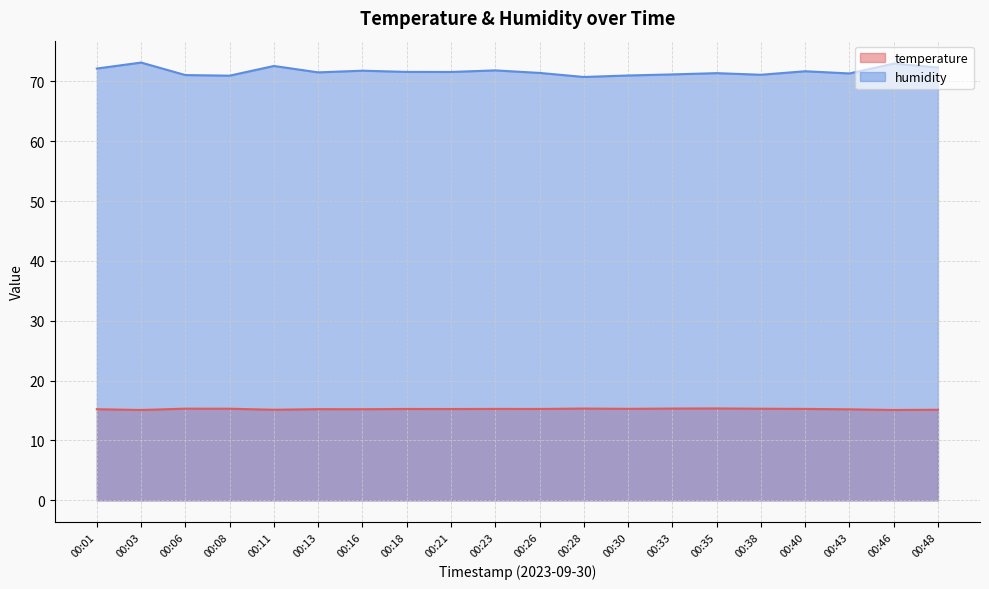

True or false: humidity and temperature cross at least once.

False